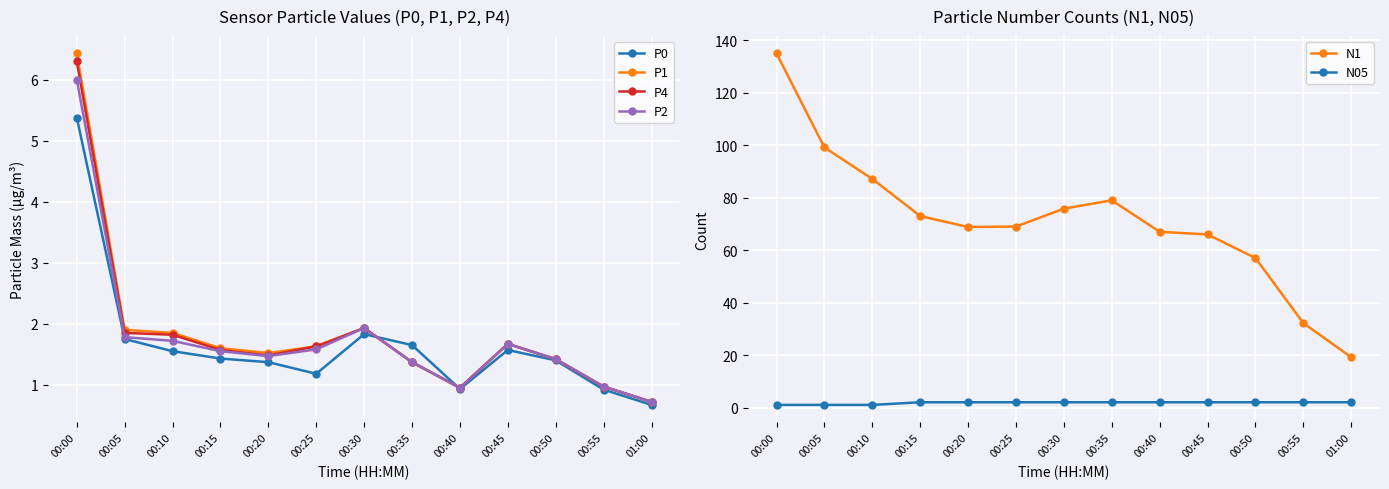

What is the greatest value displayed?

135.0